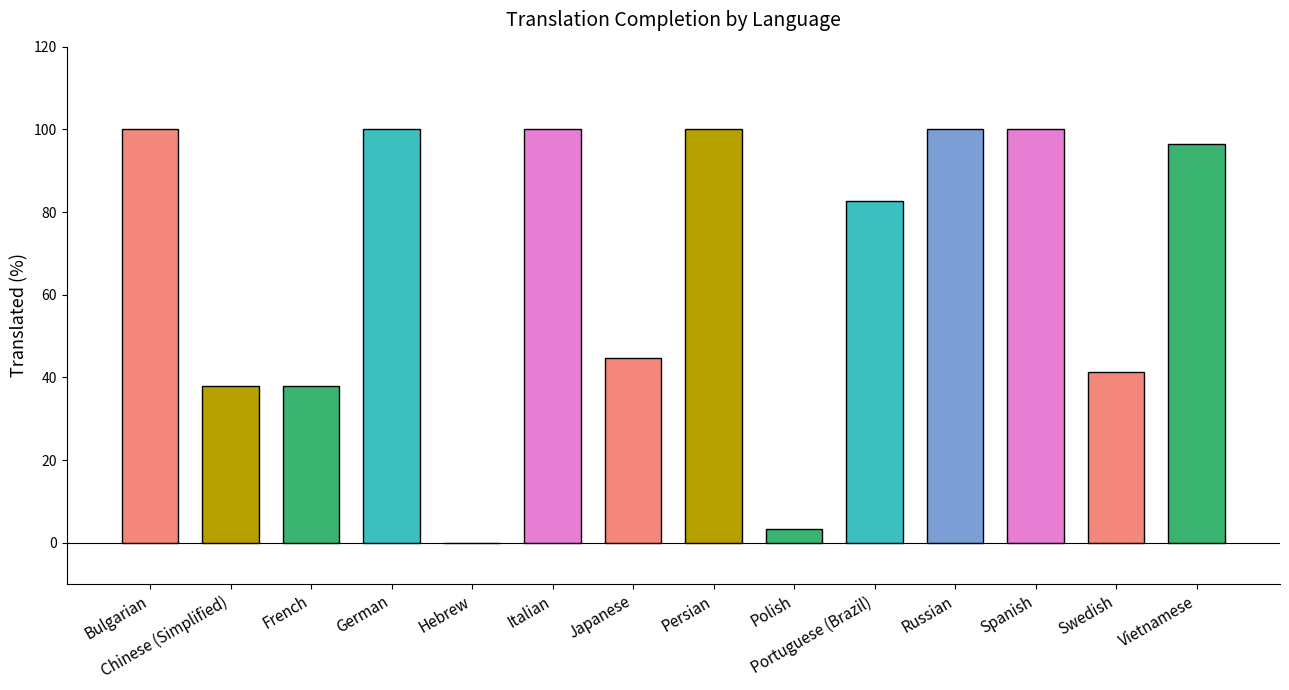

The chart shows a value of 18.7 at Japanese. True or false?

False